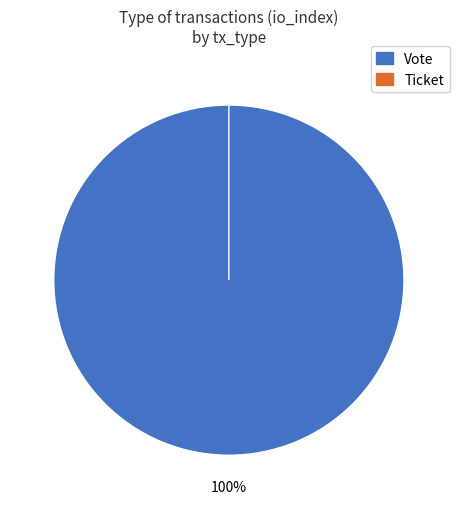

What is the majority slice?

Vote